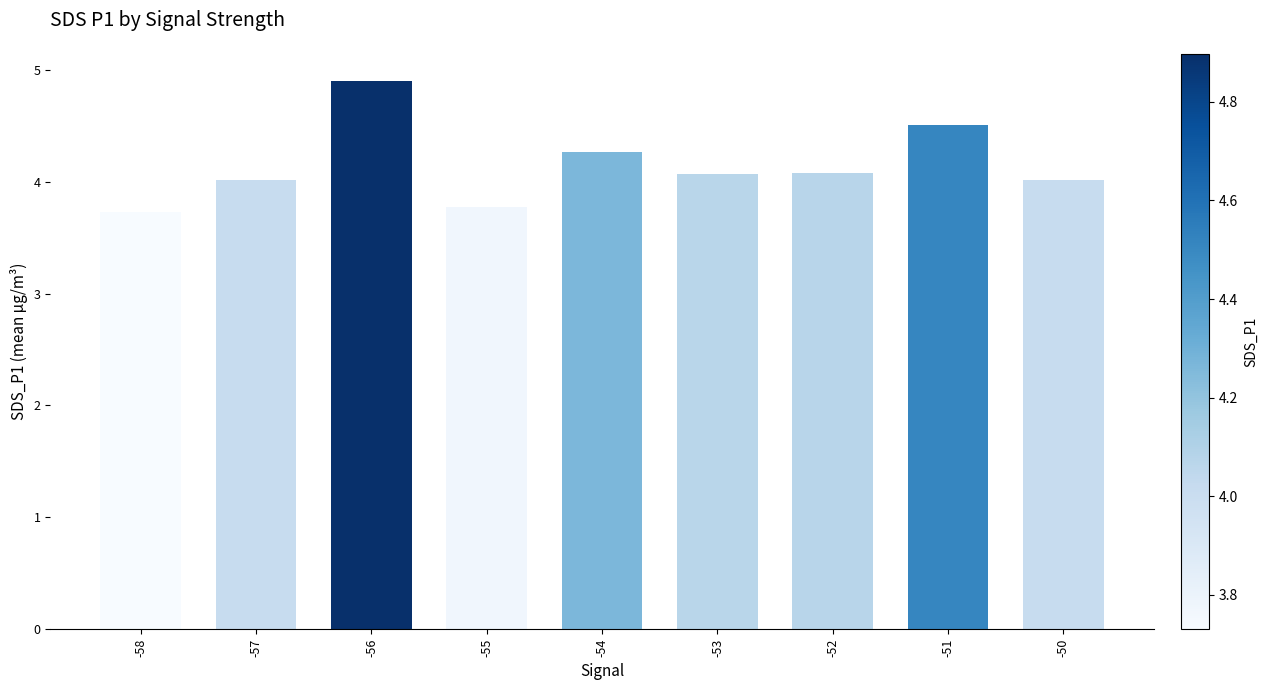

What is the greatest value displayed?

4.9